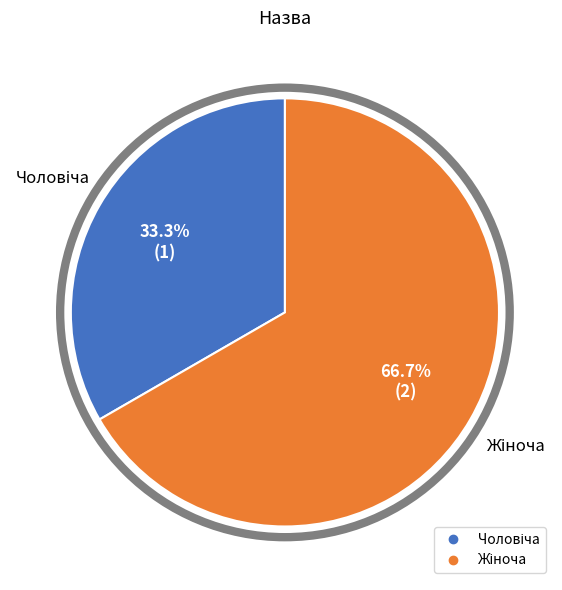

Does any single category account for the majority?

Yes